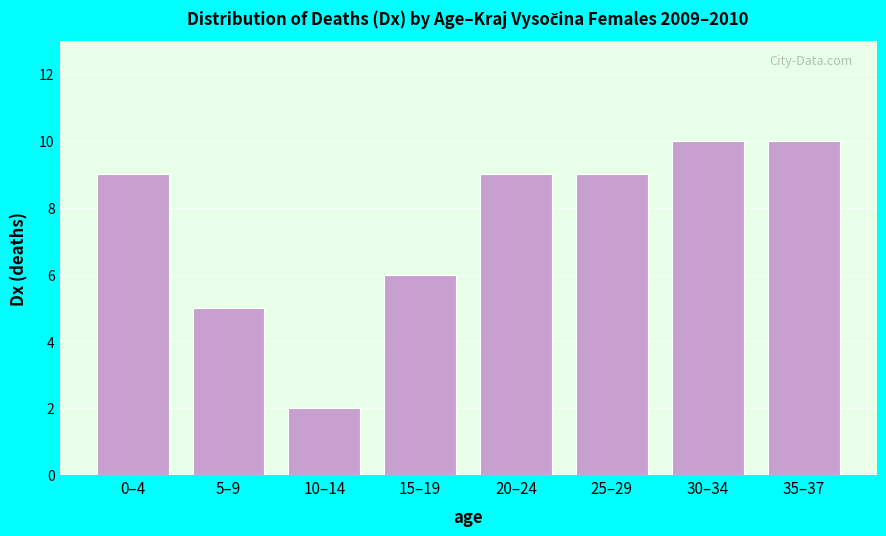

Reading right to left, extract all data points from this chart.

10	10	9	9	6	2	5	9